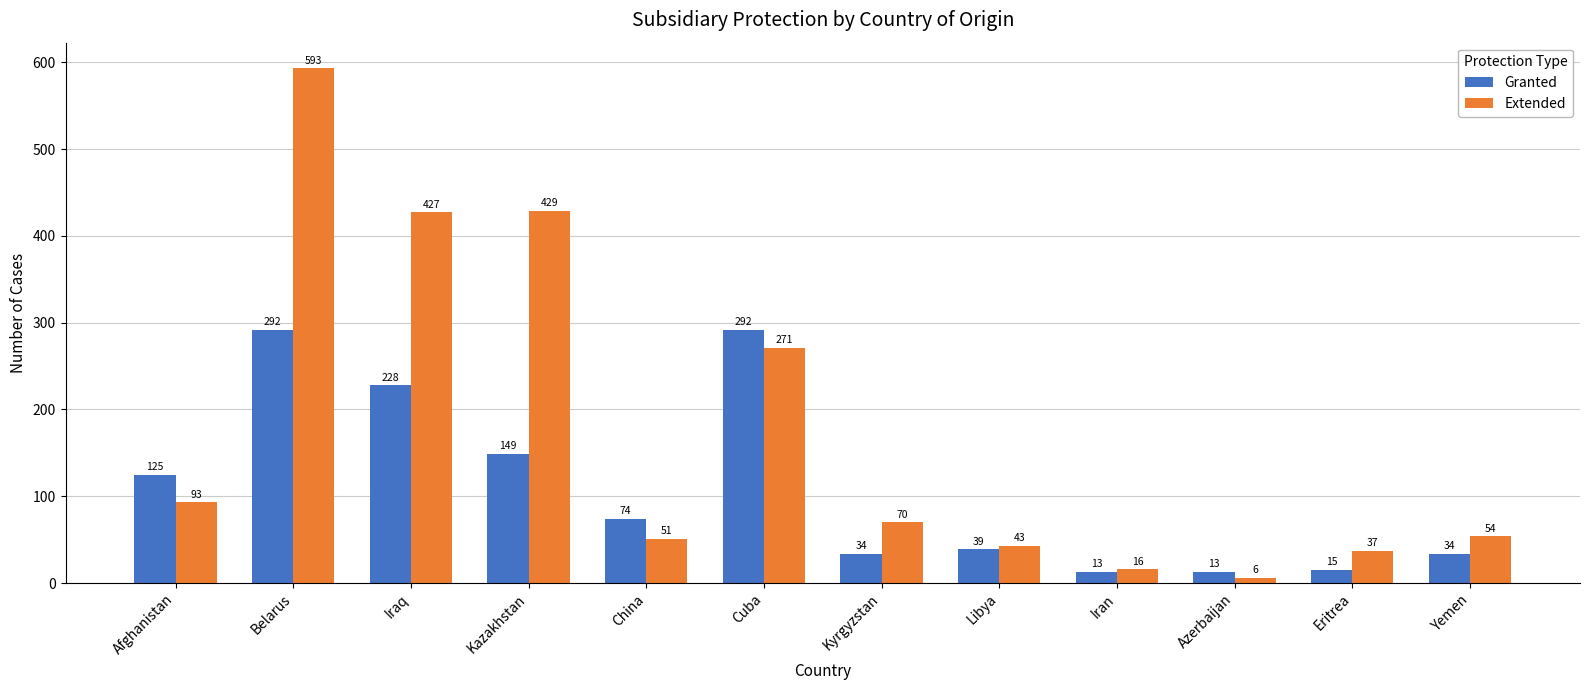

What is the minimum value shown in the chart?

6